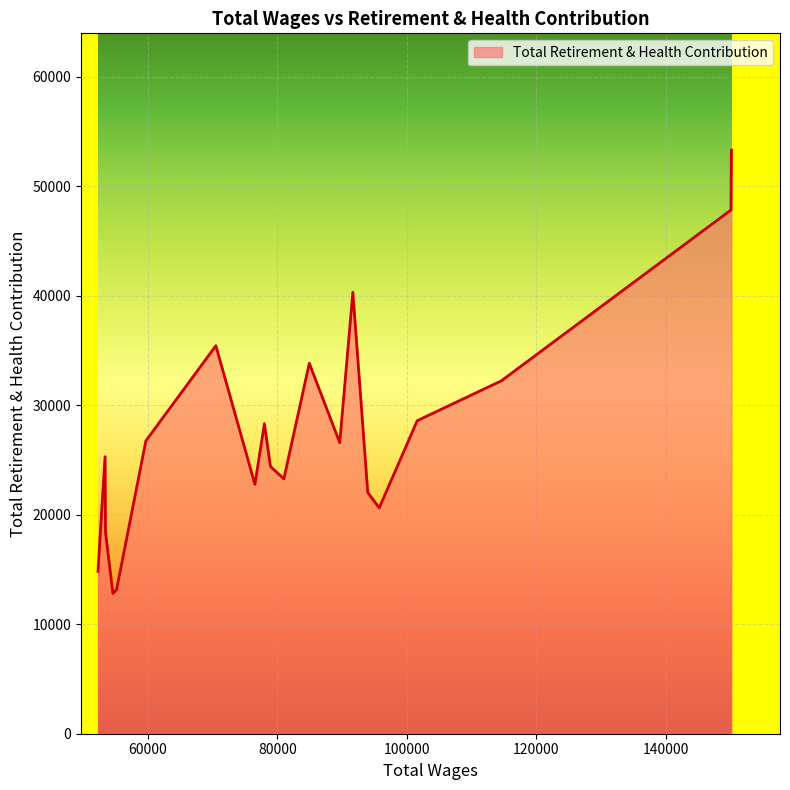

What is the difference between the maximum and minimum values?

40500